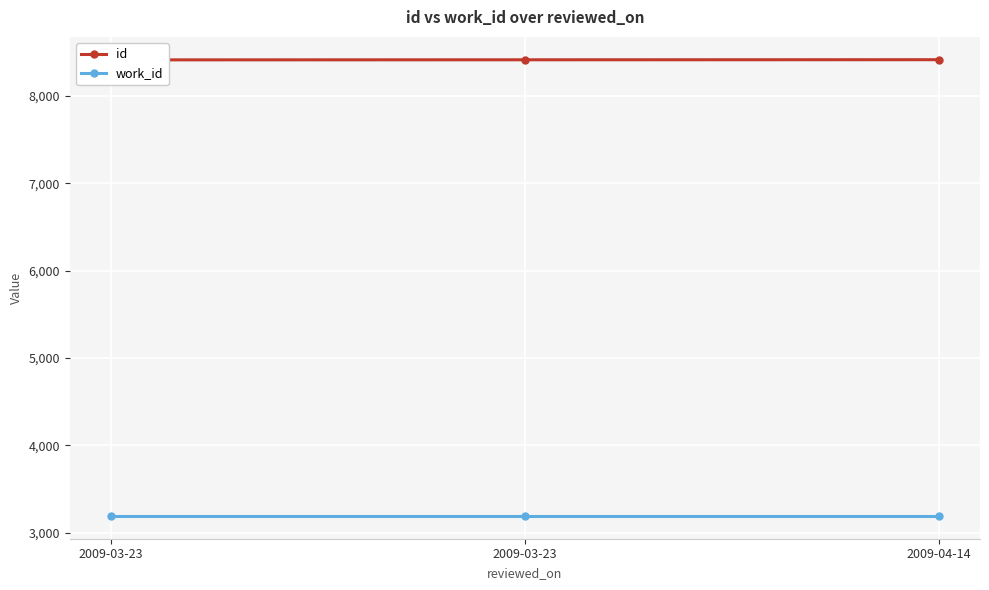

List the series in order of their overall mean, highest first.

id, work_id